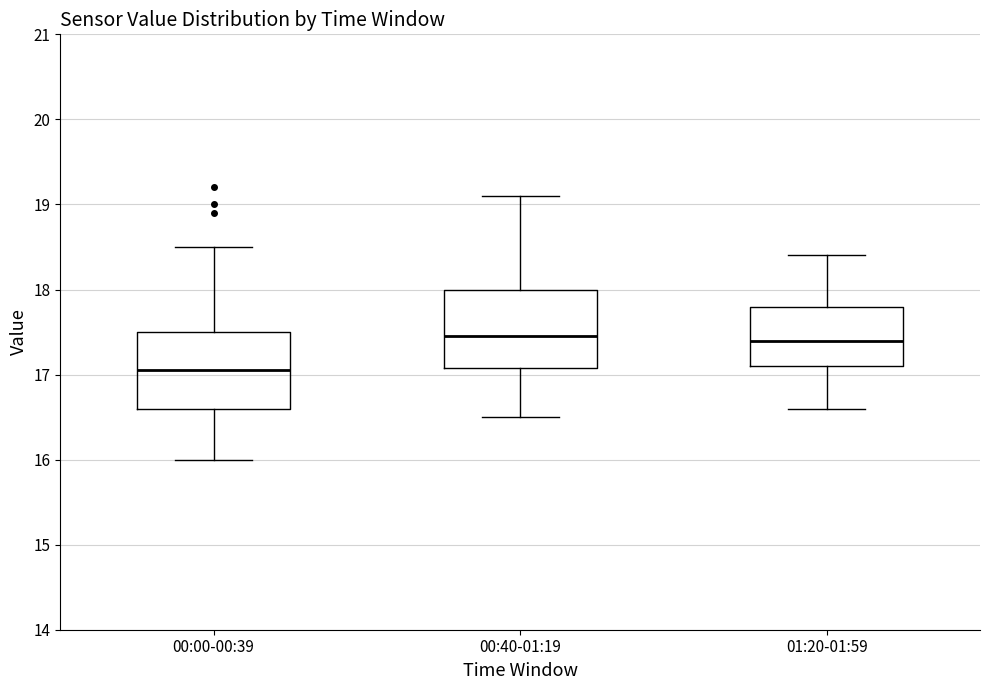

Where is the lower edge of the box for 01:20-01:59 on the y-axis? The values are not printed on the chart, so give them approximately, as read against the axis.

17.1